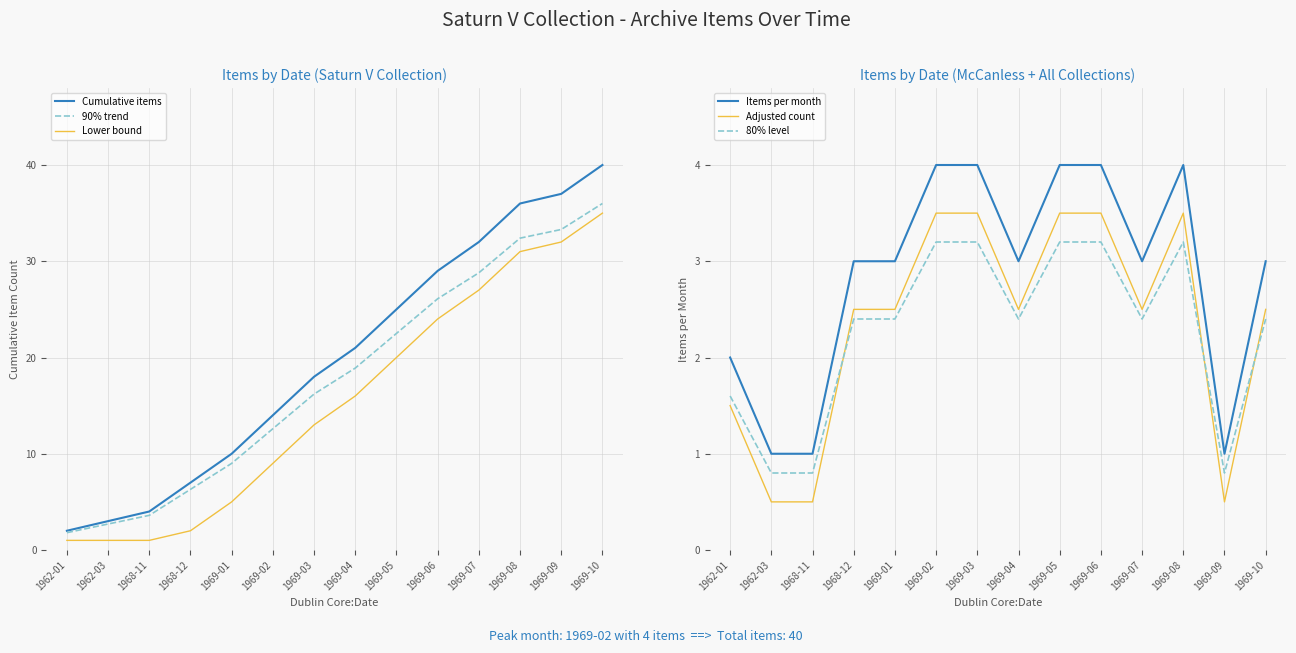

What is the sum of the Cumulative items values at 1969-08 and 1969-06?

65.0